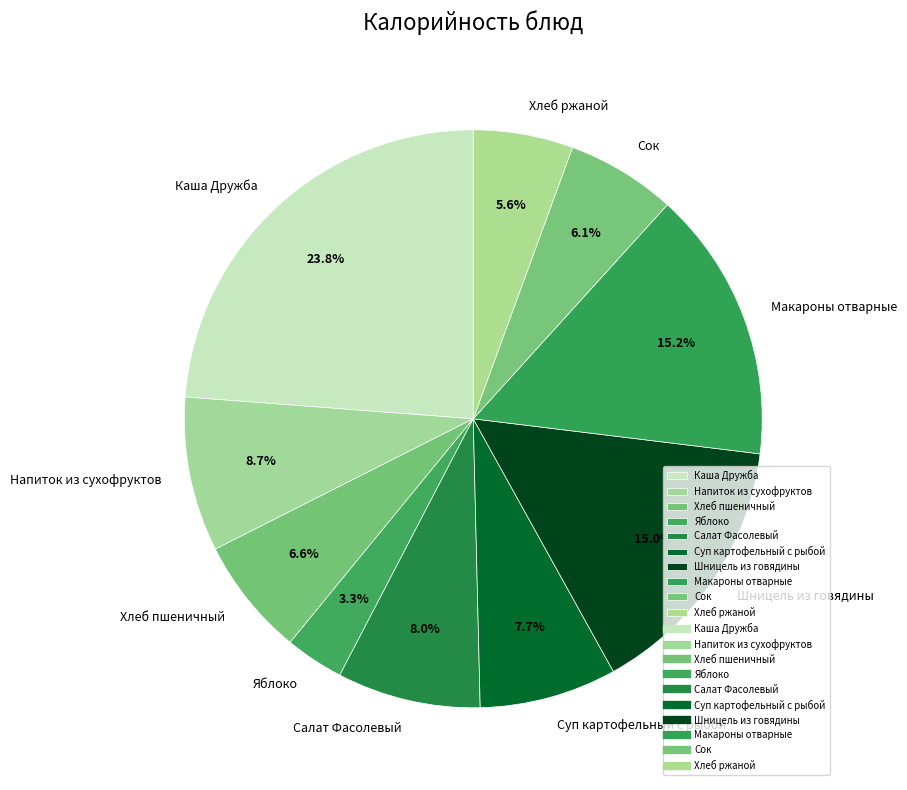

Which slice is the largest?

Каша Дружба